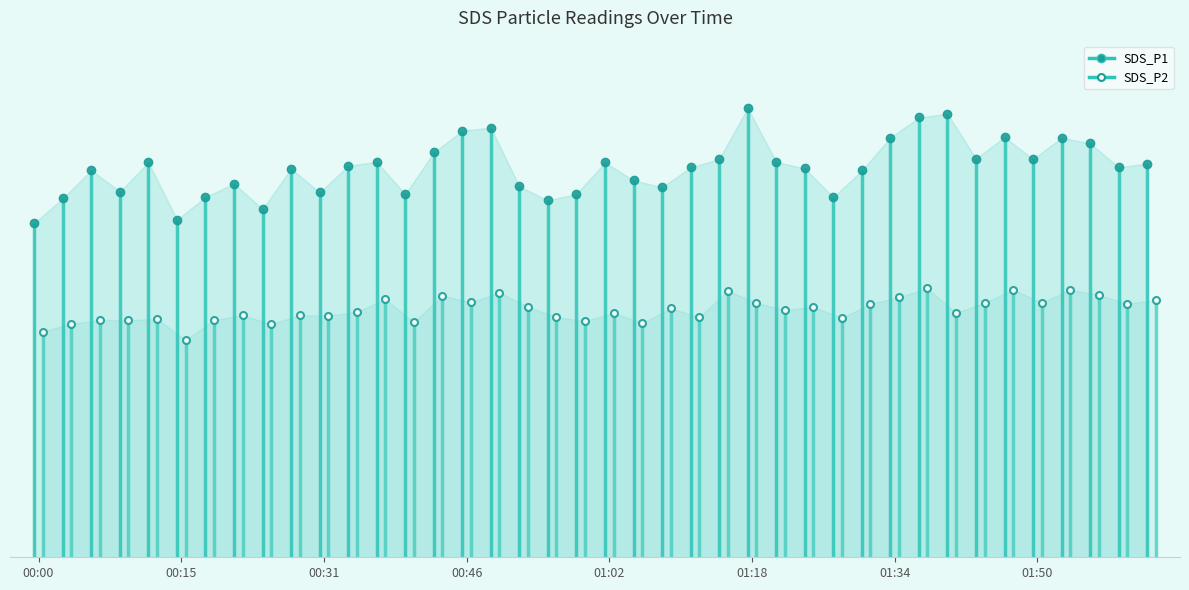

What is the smallest value displayed?

30.1